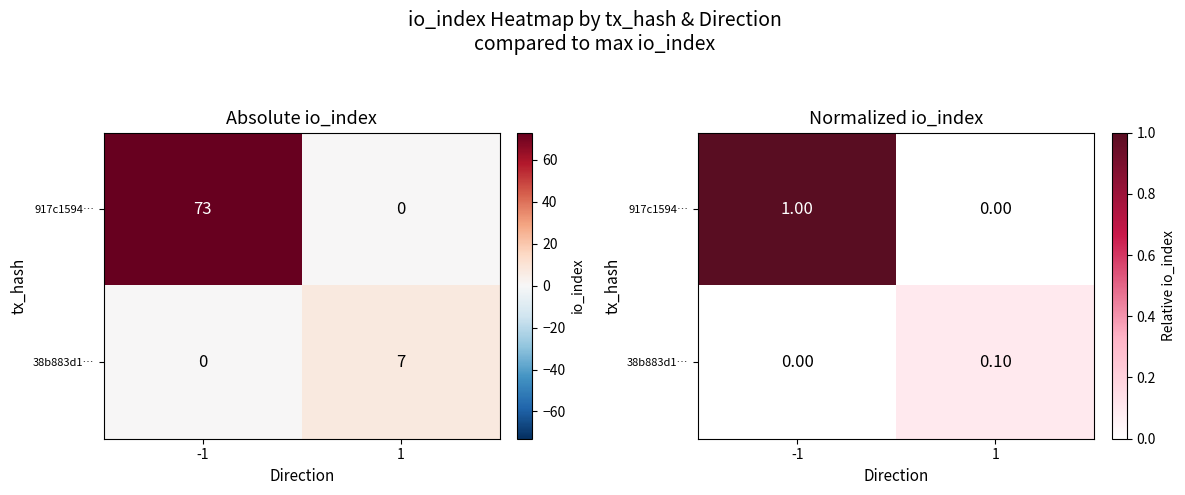

At which category is the sum across all series the highest?

-1